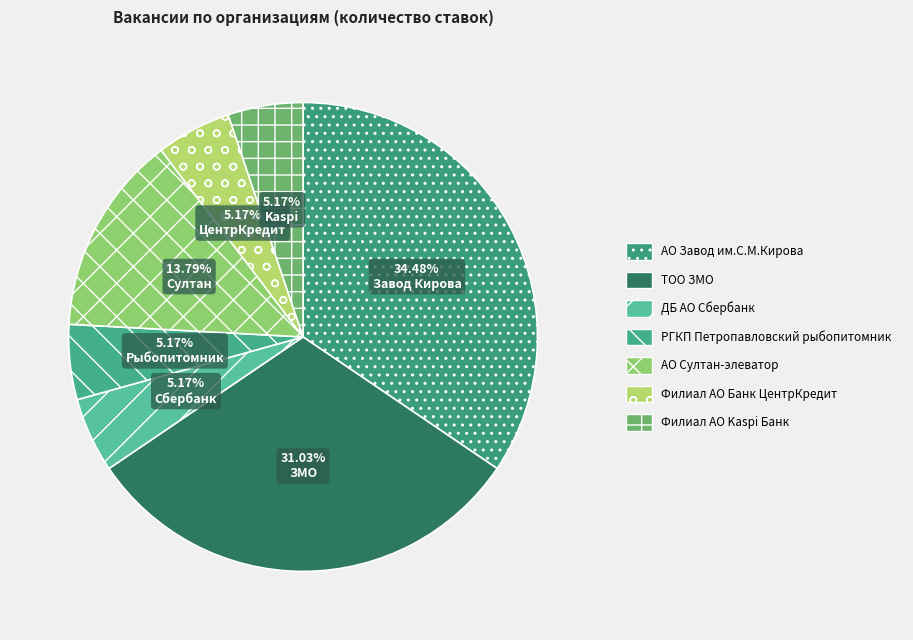

Is there a majority slice in this chart?

No